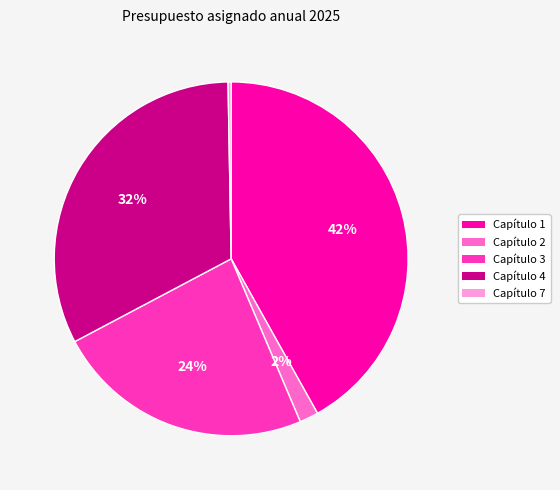

To the nearest percent, what is the average slice percentage?

20%